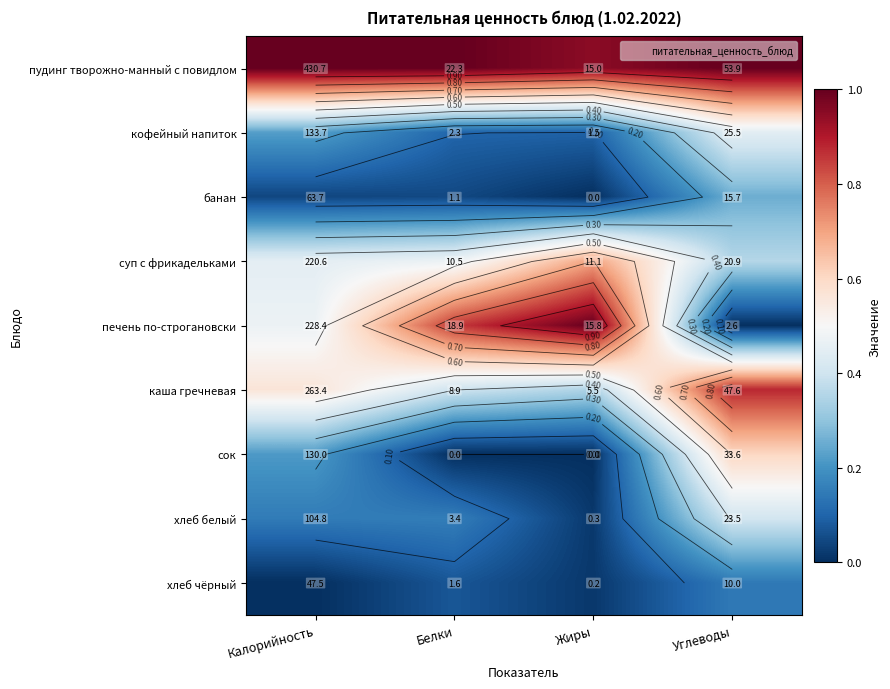

At how many categories does at least one series exceed 0?

4